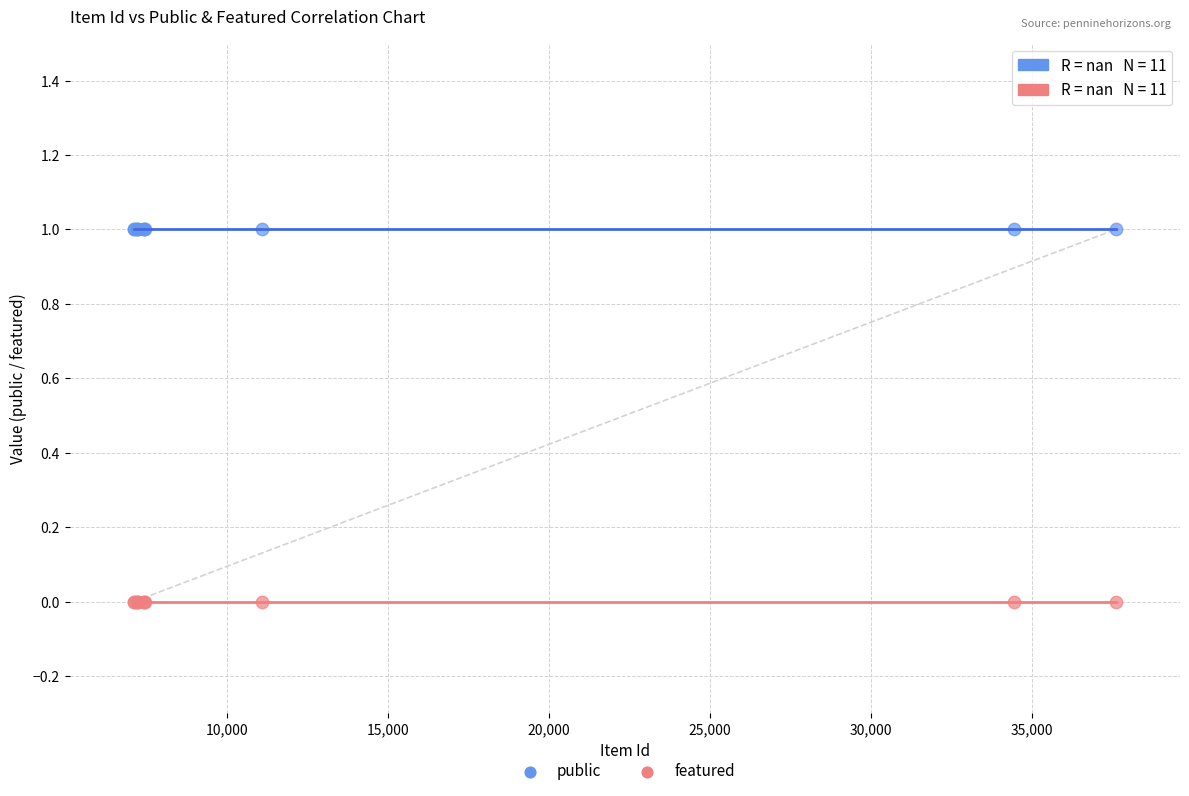

Which series reaches the minimum Y coordinate?

featured